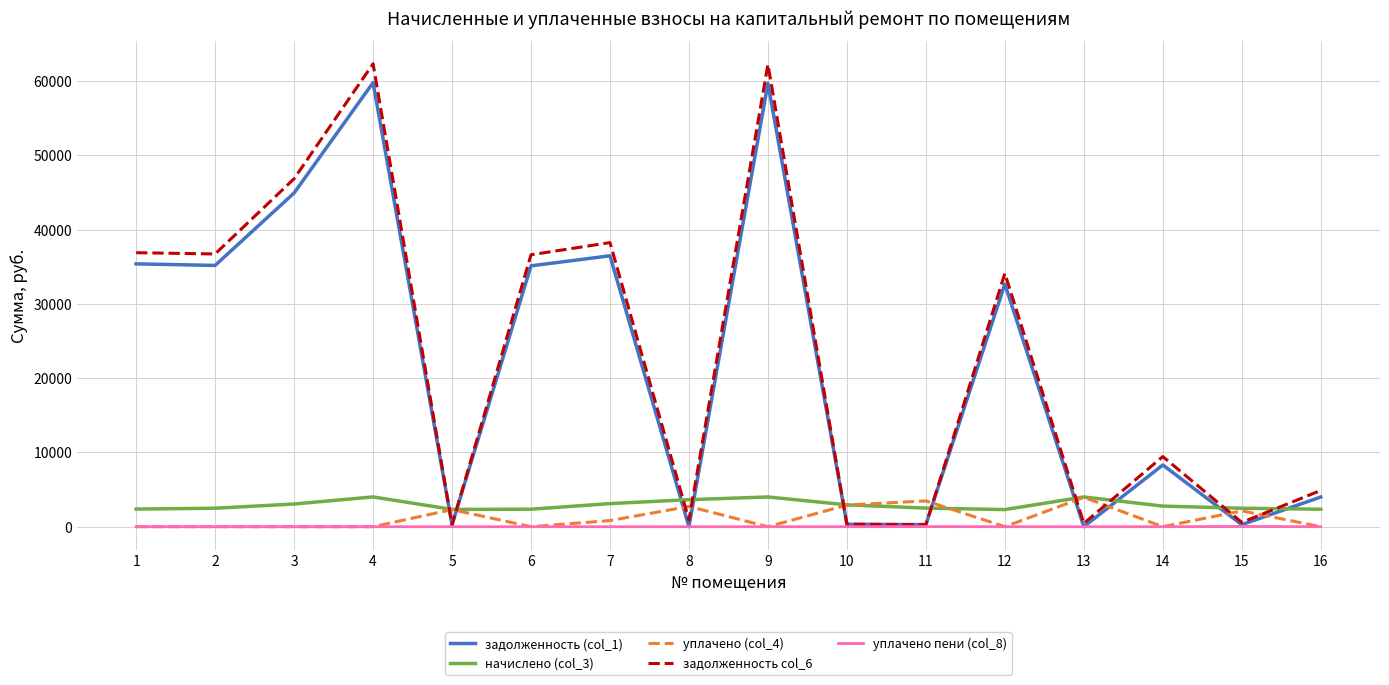

Where does the задолженность col_6 series first go above 34105?

1